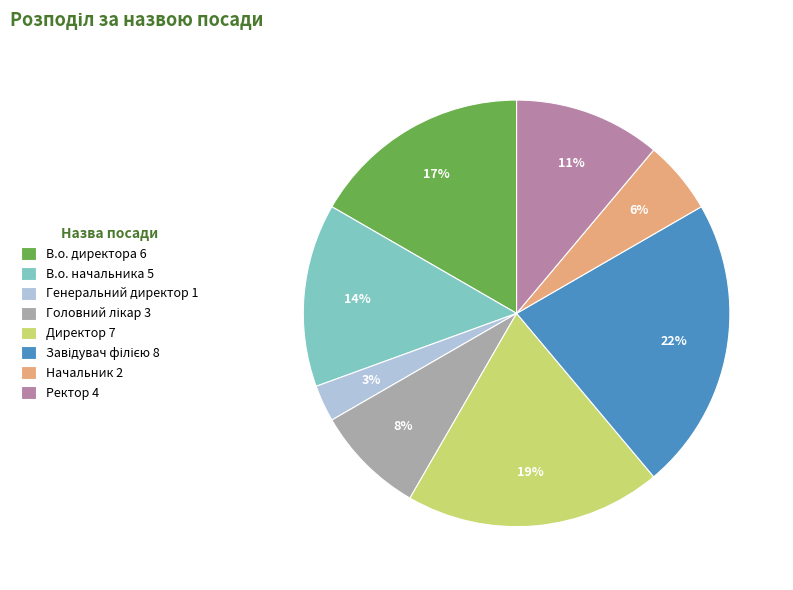

How many segments does this pie chart have?

8